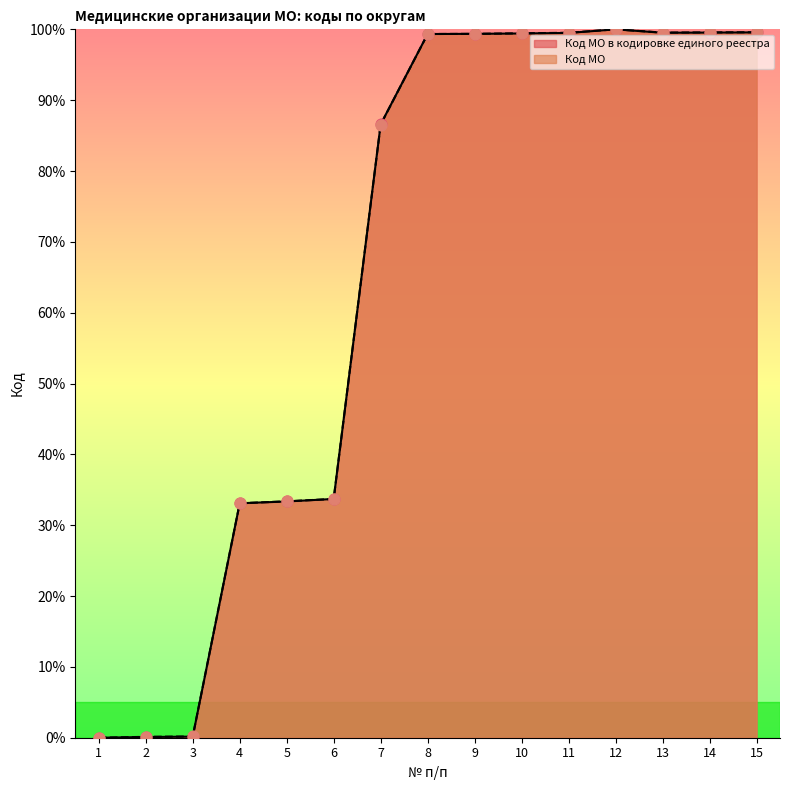

What are all the series names shown in the legend?

Код МО в кодировке единого реестра, Код МО